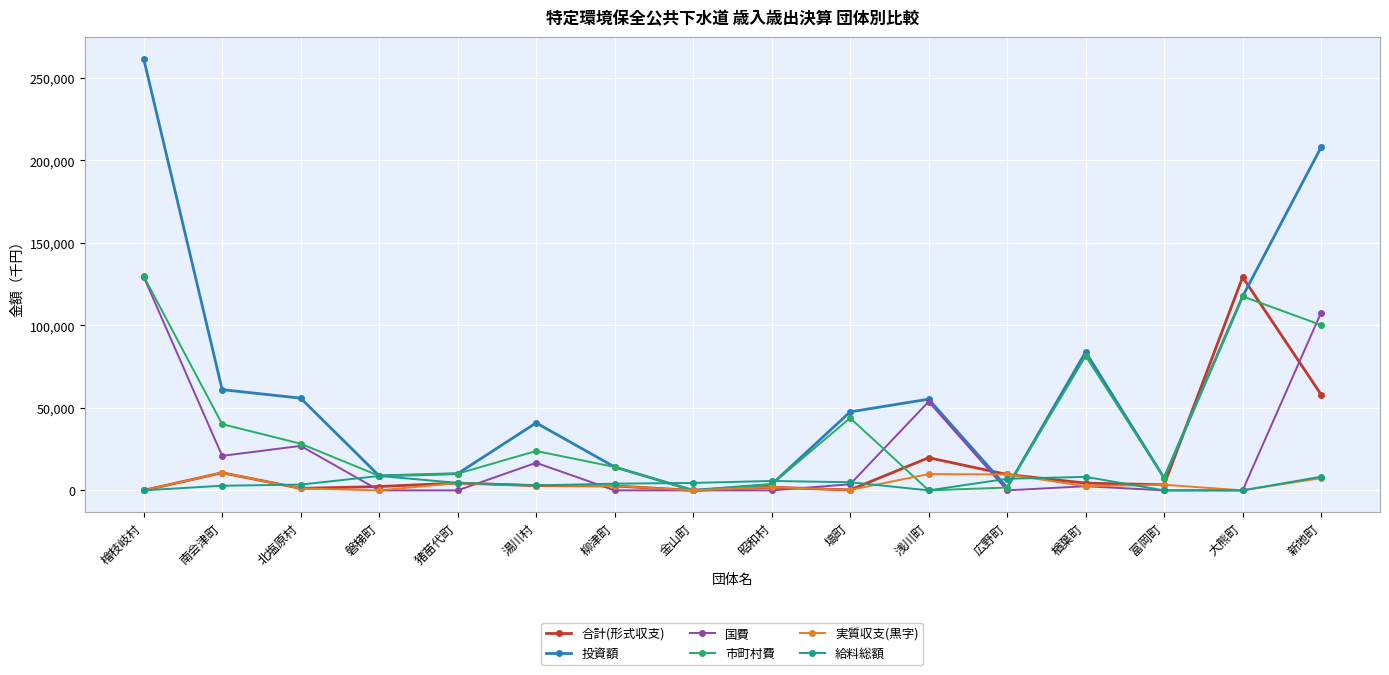

Between which two adjacent categories do 給料総額 and 国費 first intersect?

北塩原村 and 磐梯町